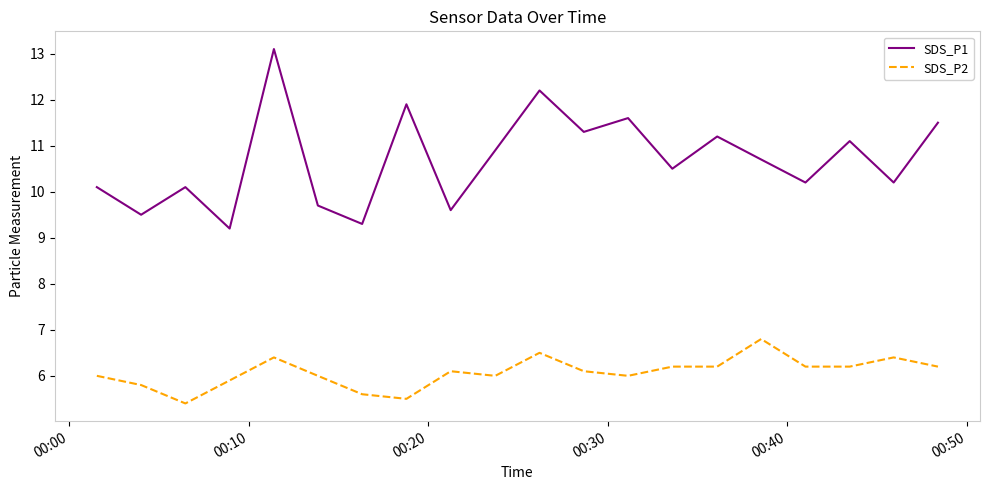

Rank the series by their average value, from highest to lowest.

SDS_P1, SDS_P2